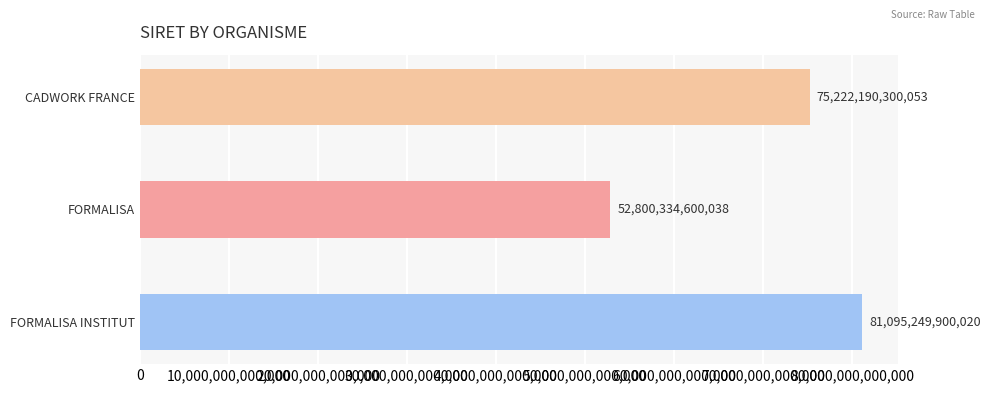

How many categories are shown in the chart?

3